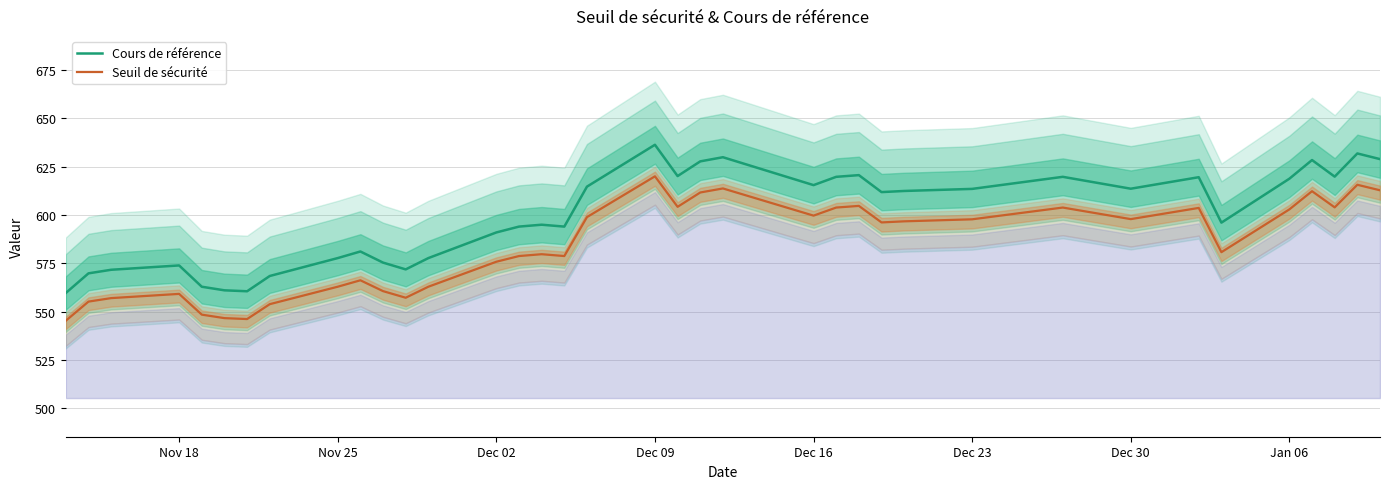

What is the highest value of the Seuil de sécurité series?

620.0